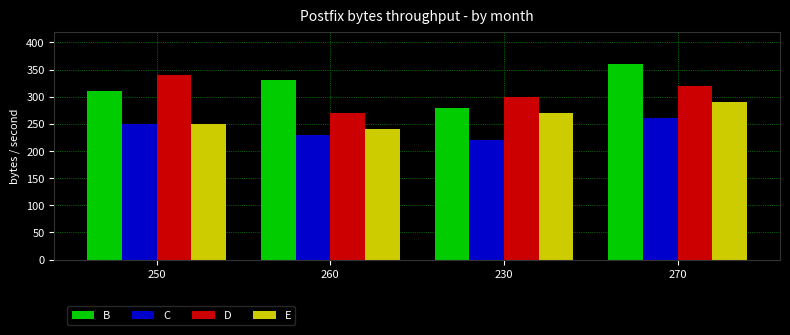

Rank the series by their maximum value, from lowest to highest.

C, E, D, B